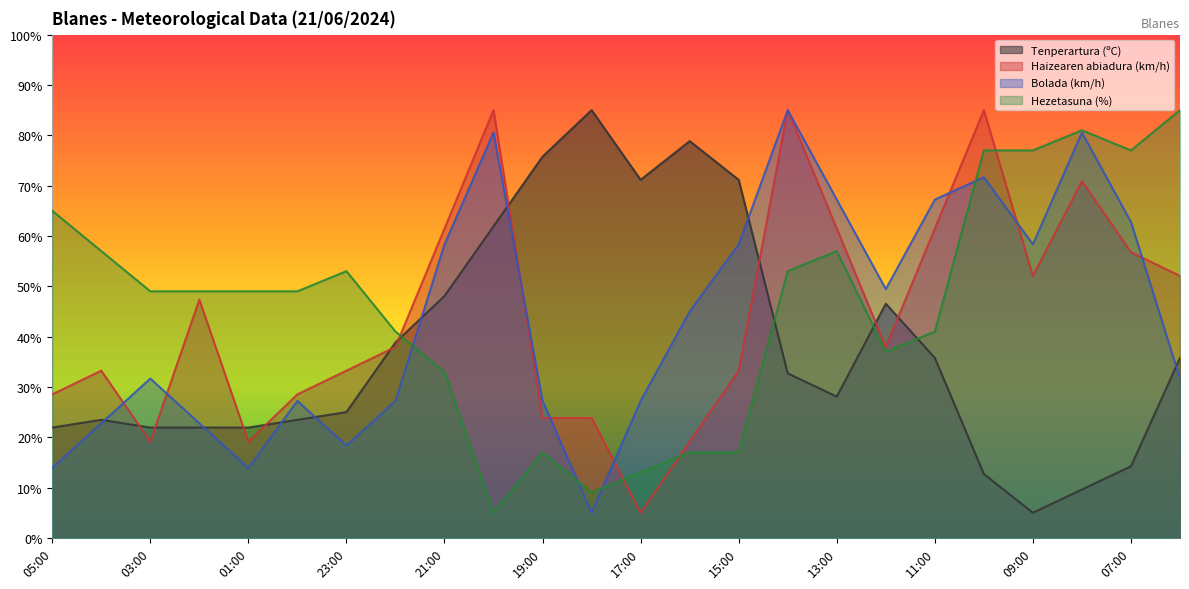

Where does the Hezetasuna (%) series first go above 49?

05:00